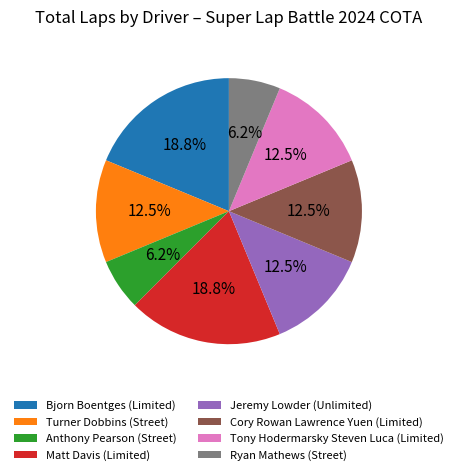

The Matt Davis (Limited) slice represents 19% of the pie. True or false?

True